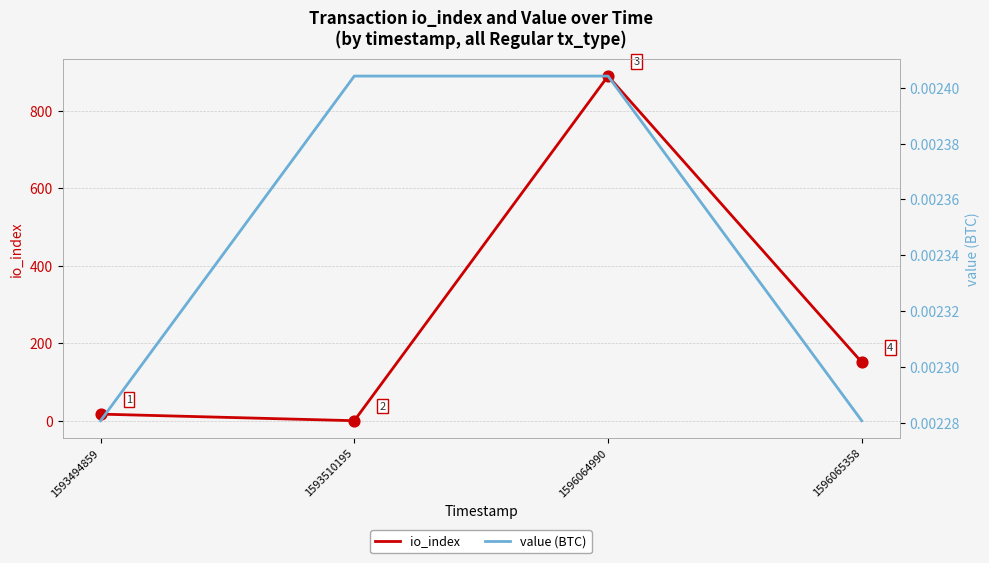

At how many categories does at least one series exceed 582?

1